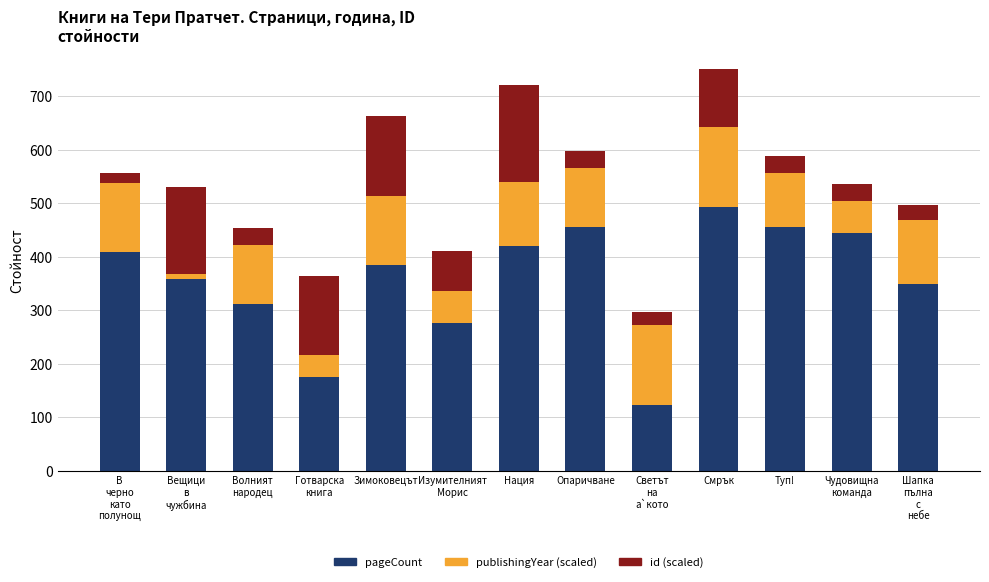

Are the bars grouped side by side (vs. stacked)?

No